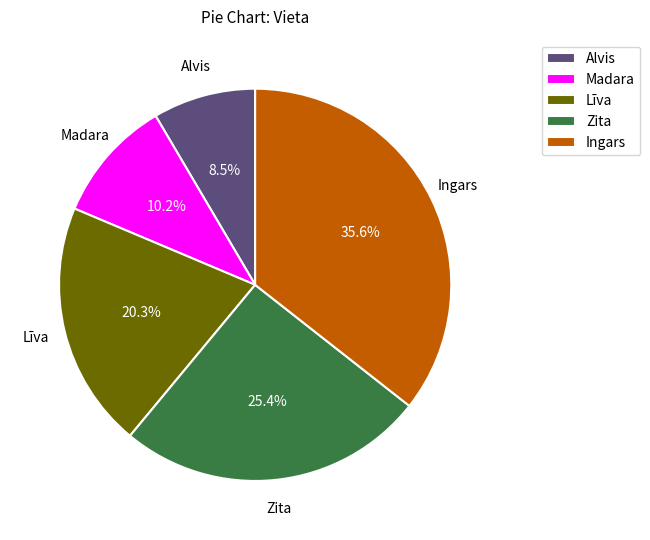

To the nearest percent, what percentage of the pie is Ingars?

36%